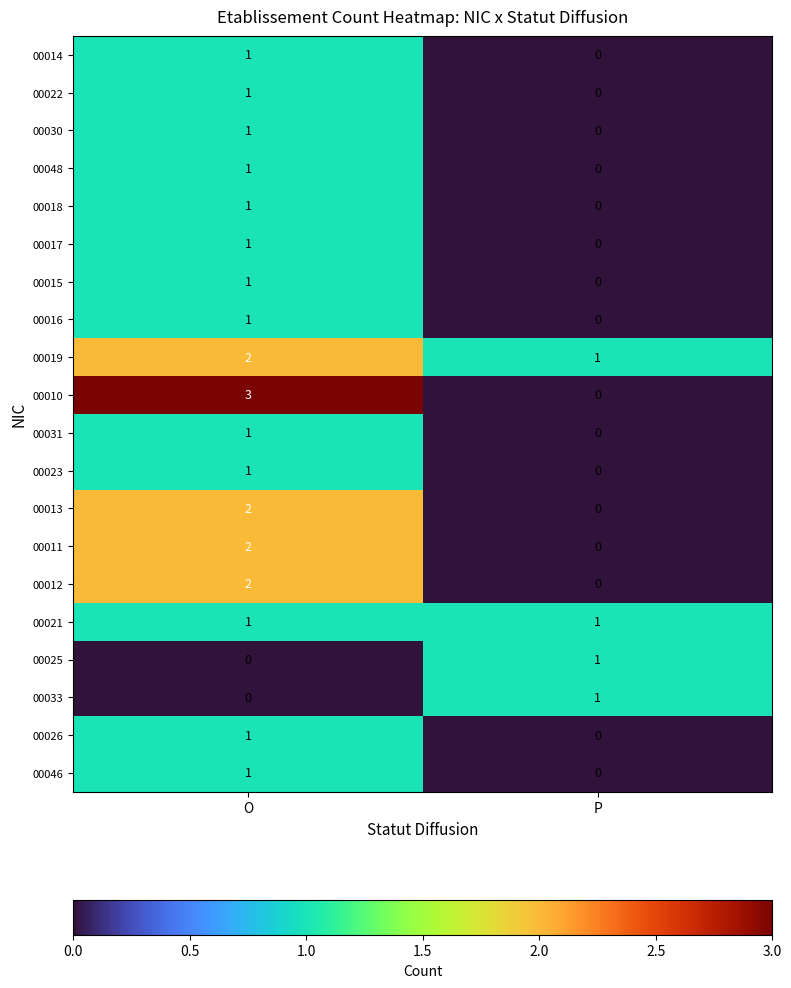

Which series has the widest spread of values?

00010